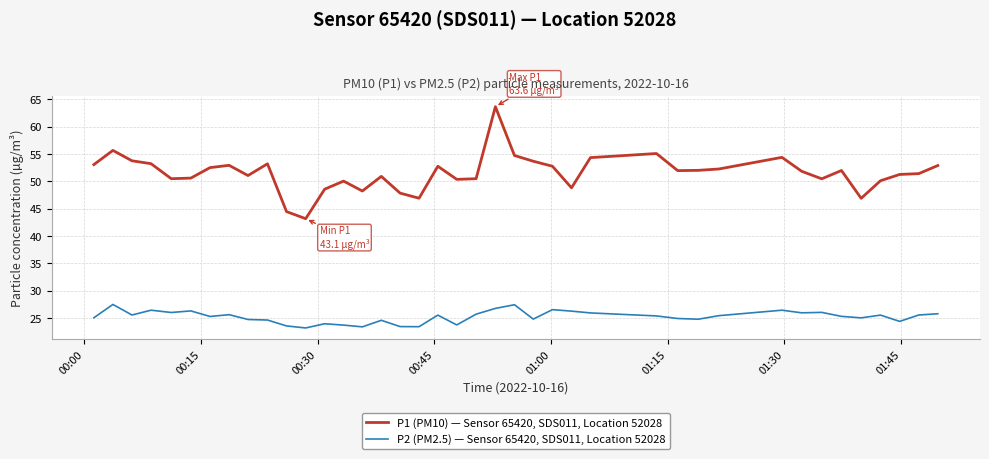

True or false: P2 (PM2.5) — Sensor 65420, SDS011, Location 52028 and P1 (PM10) — Sensor 65420, SDS011, Location 52028 intersect in this chart.

False